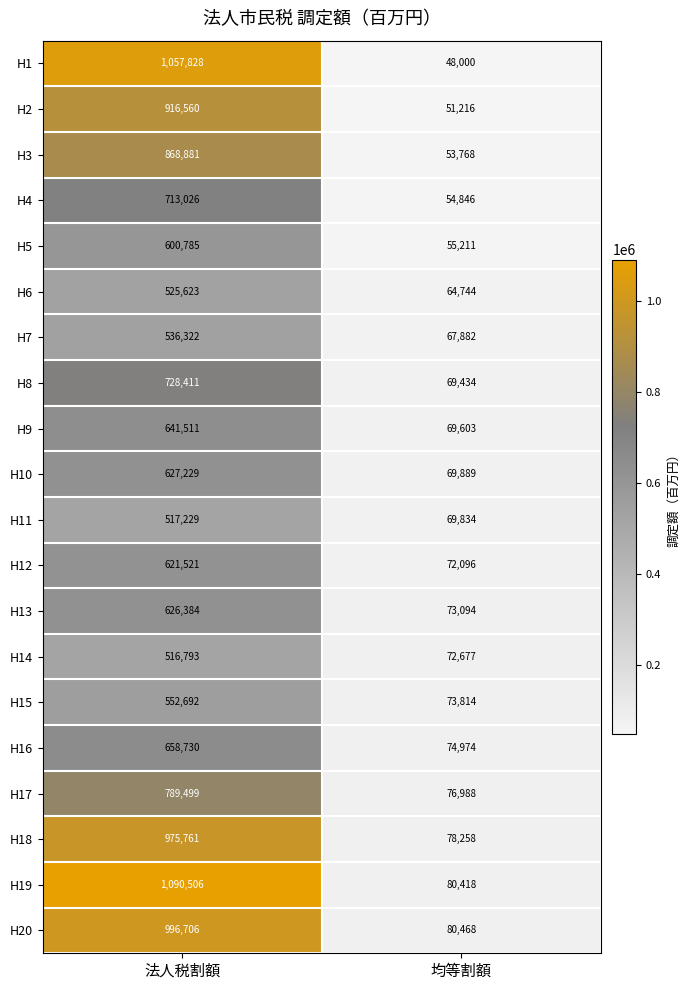

What is the difference between the highest and lowest values at 均等割額?

32468